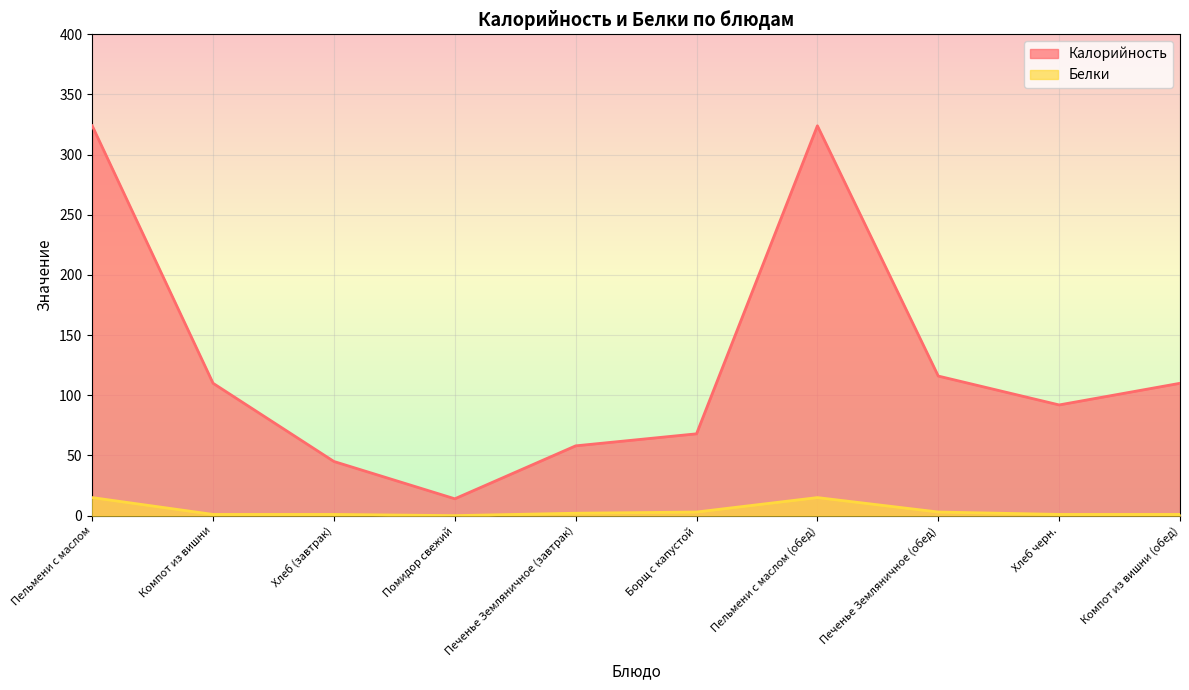

What is the label of the 8th point from the right?

Хлеб (завтрак)